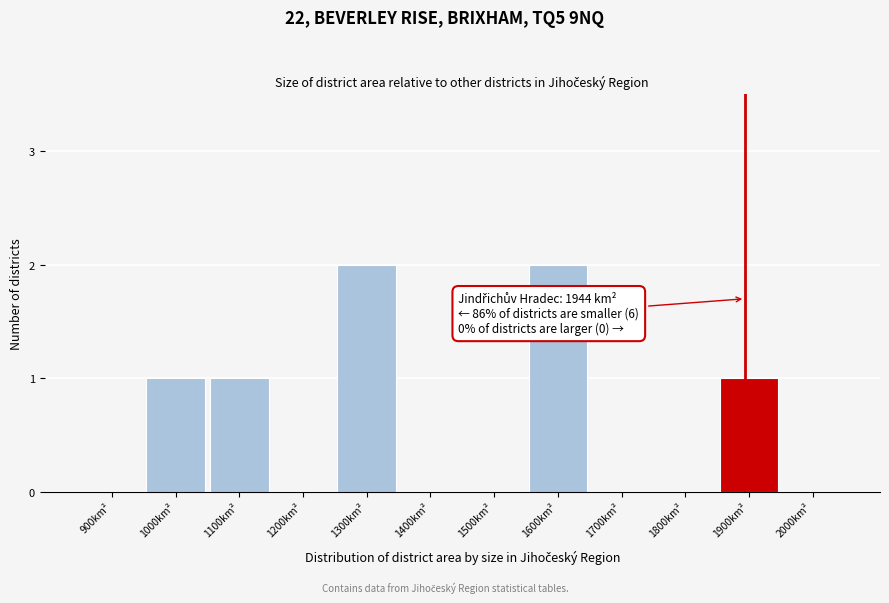

Reading left to right, transcribe all the data shown in this chart.

900km²=0	1000km²=1	1100km²=1	1200km²=0	1300km²=2	1400km²=0	1500km²=0	1600km²=2	1700km²=0	1800km²=0	1900km²=1	2000km²=0